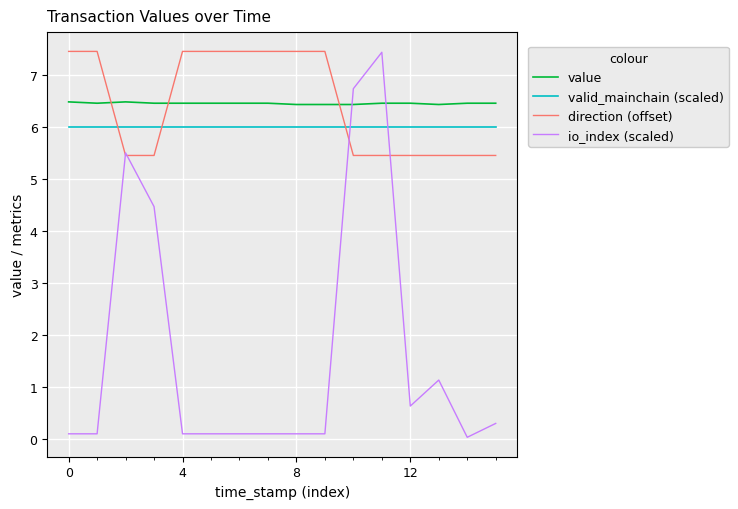

At how many categories does at least one series exceed 2?

16